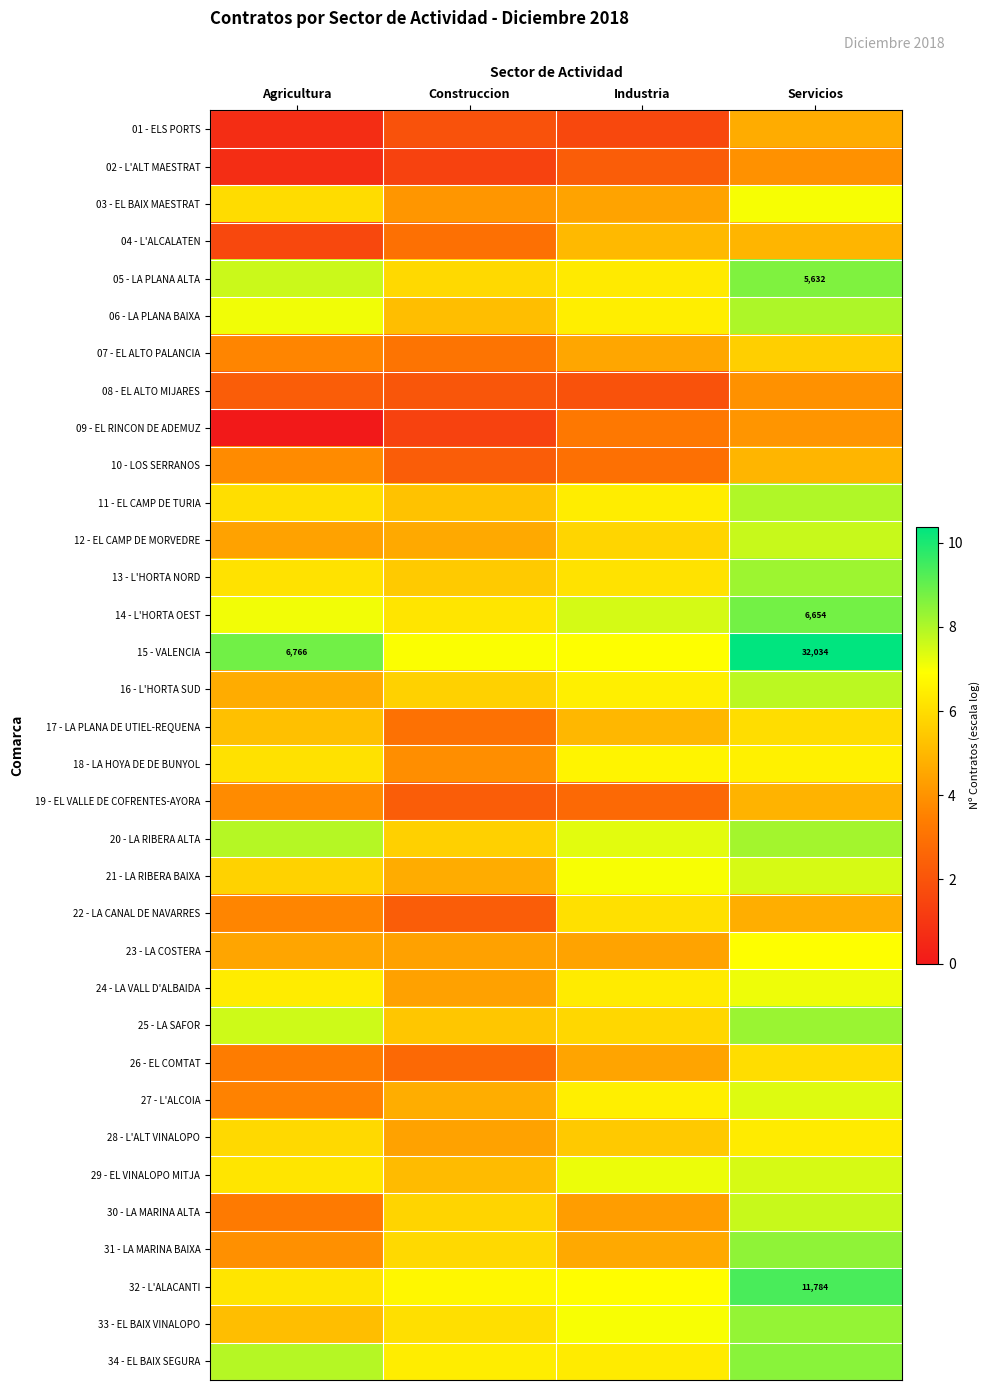

Read the 23 - LA COSTERA value at Agricultura.

4.5